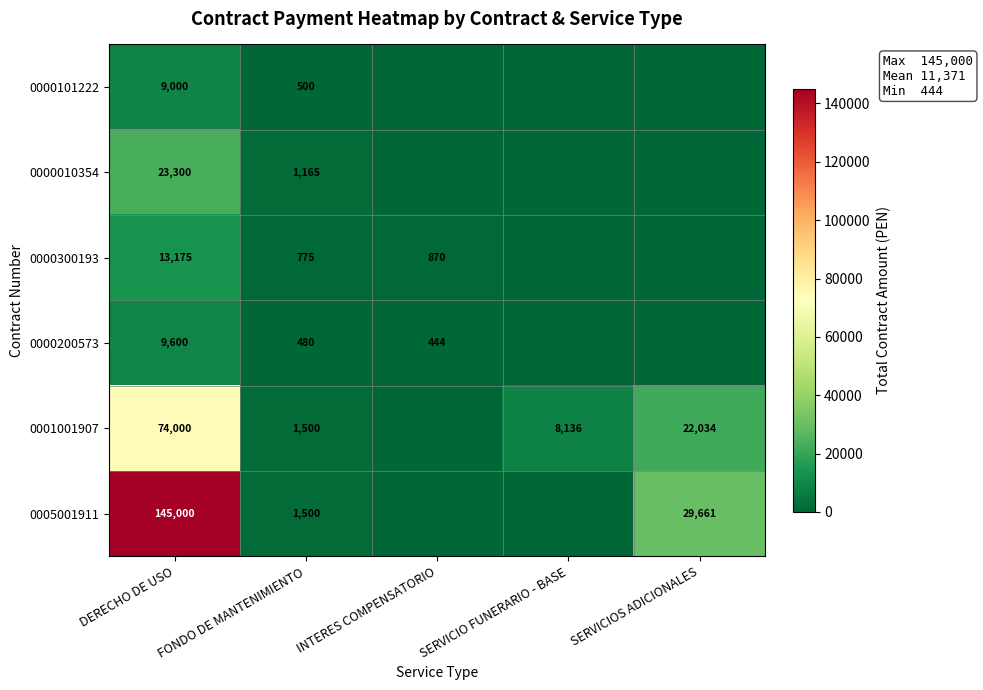

What is the difference between the 0001001907 values at FONDO DE MANTENIMIENTO and SERVICIO FUNERARIO - BASE?

6636